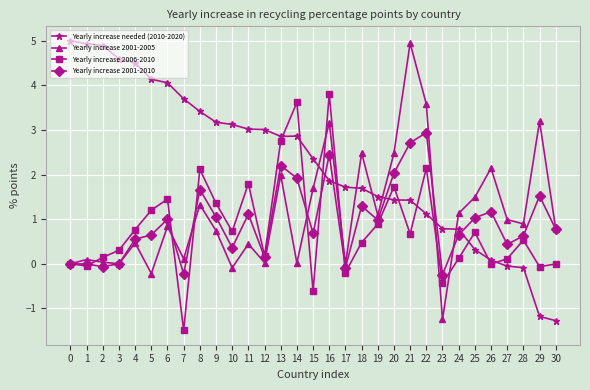

What are all the series names shown in the legend?

Yearly increase needed (2010-2020), Yearly increase 2001-2005, Yearly increase 2006-2010, Yearly increase 2001-2010